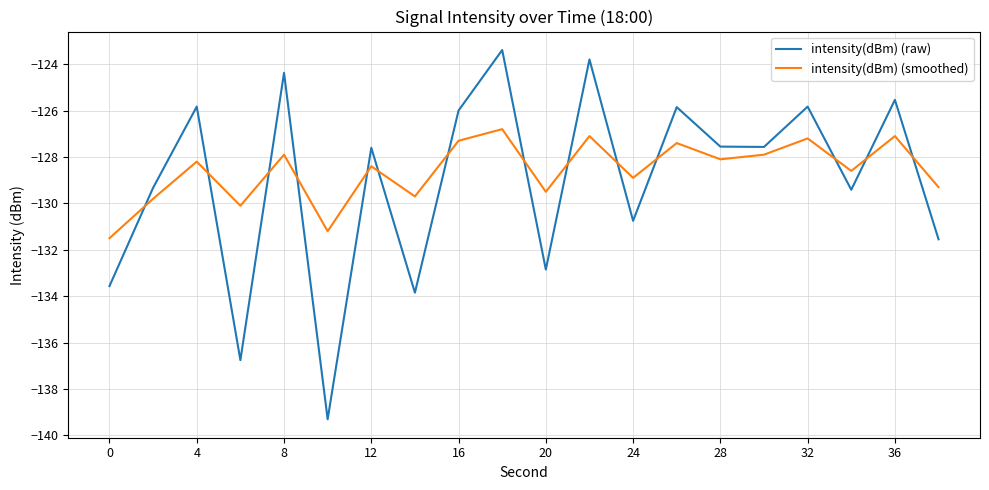

Which series has the widest spread of values?

intensity(dBm) (raw)